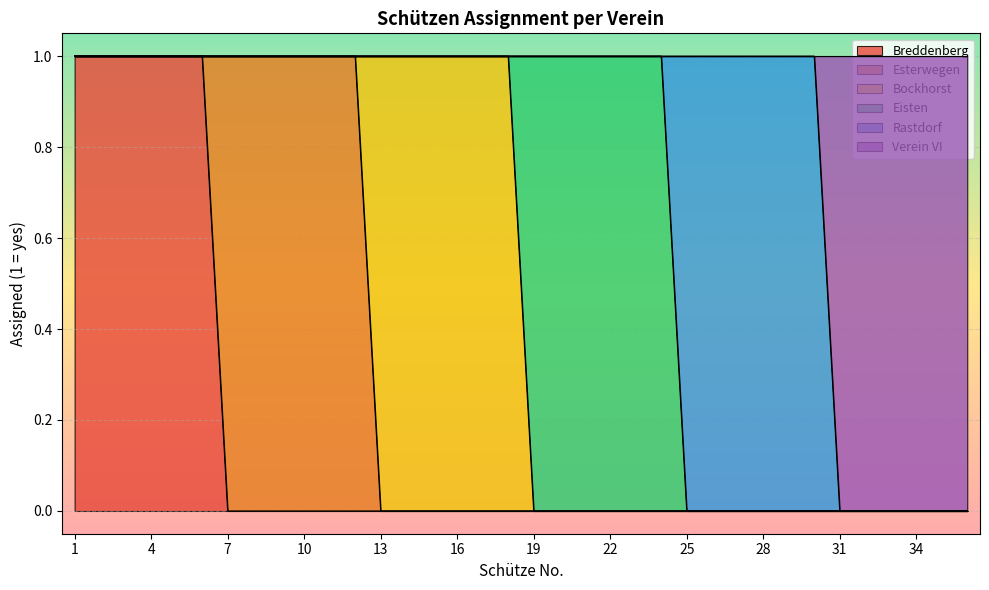

List the series in order of their peak value, highest first.

Breddenberg, Esterwegen, Bockhorst, Eisten, Rastdorf, Verein VI